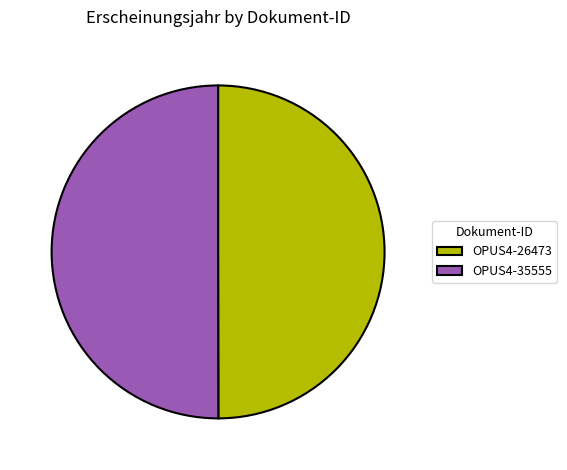

Is the sum of OPUS4-26473 and OPUS4-35555 greater than half?

Yes